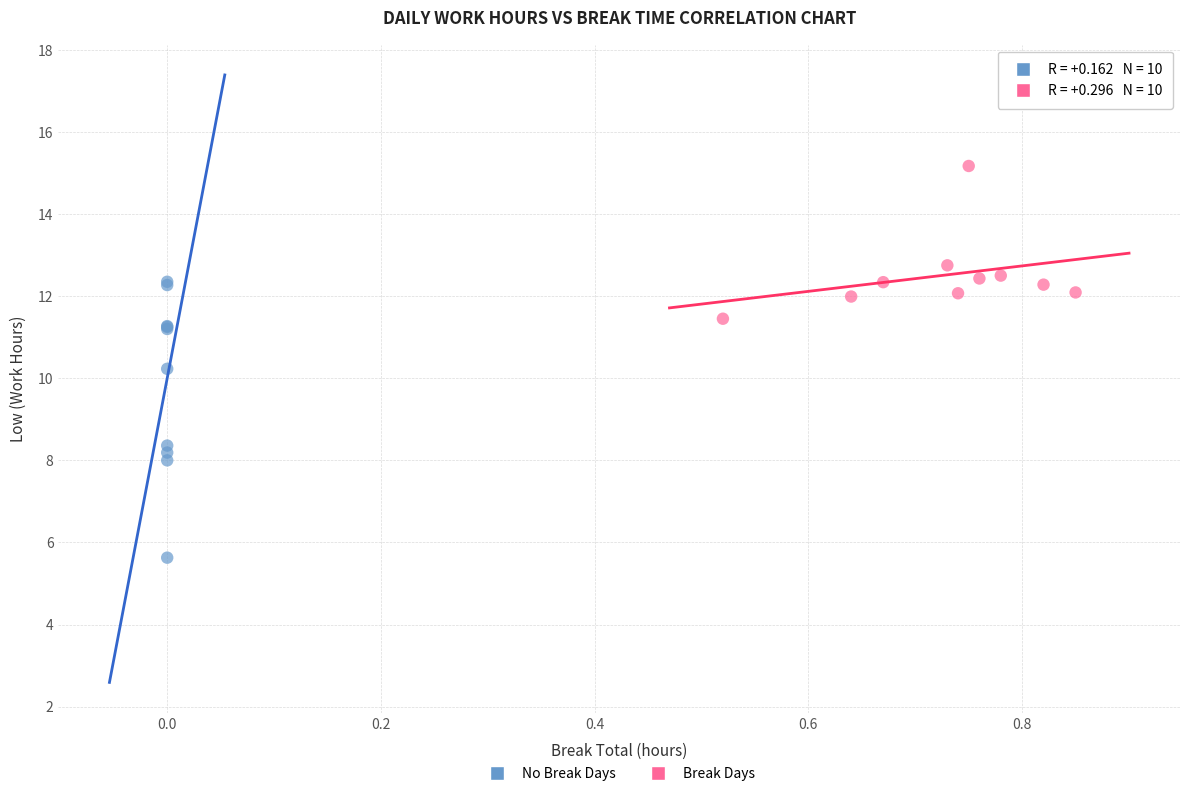

Which series reaches the minimum Y coordinate?

No Break Days